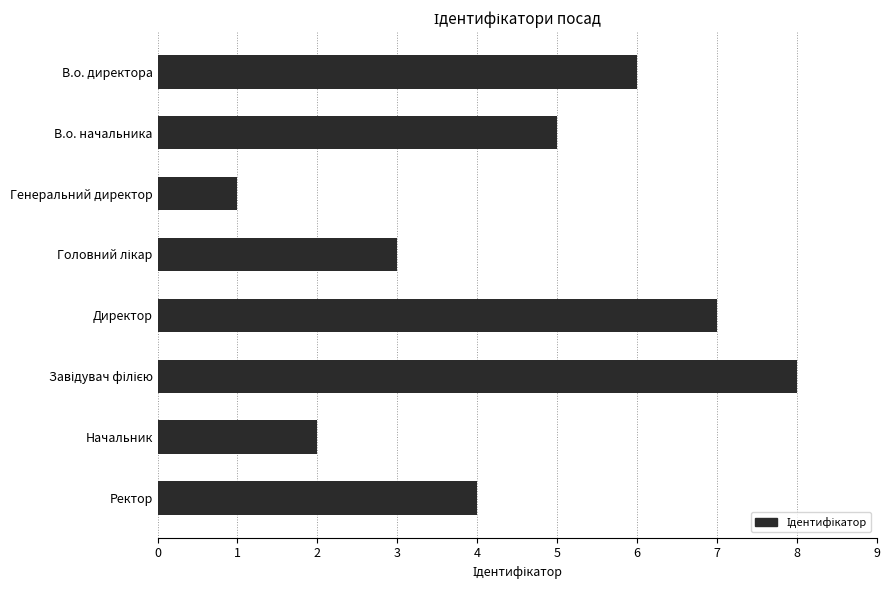

What value does the data have at Ректор?

4